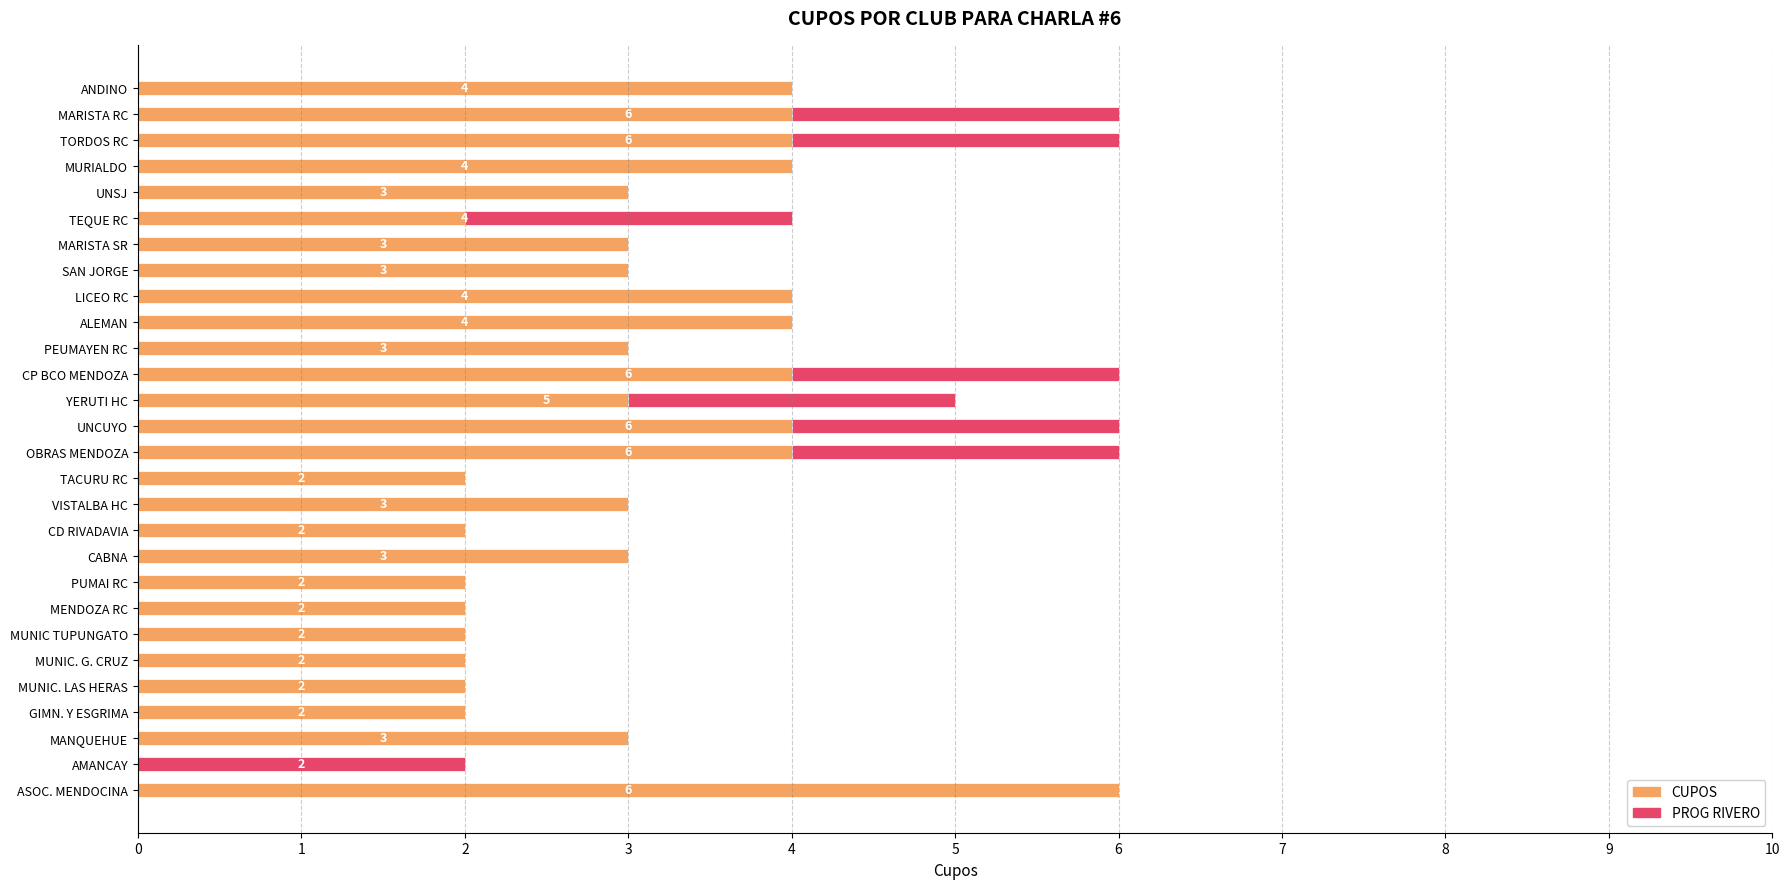

What is the total value across all series at ASOC. MENDOCINA?

6